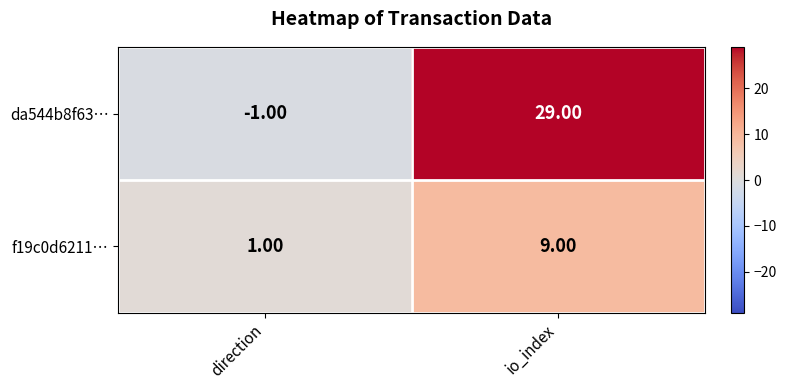

At how many categories does at least one series exceed 4?

1